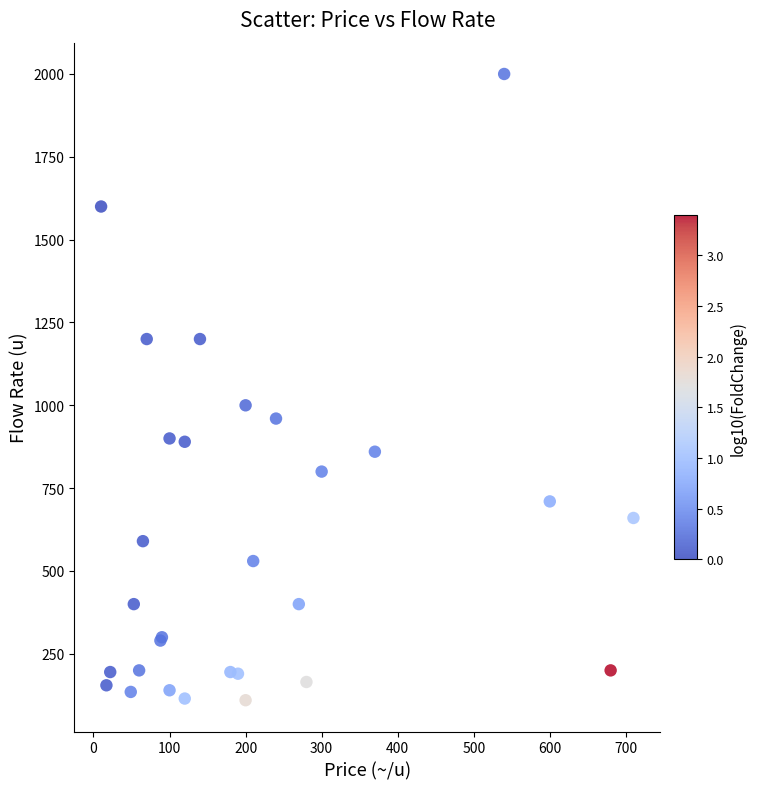

What Y value in the scatter plot is closest to 1055?

1000